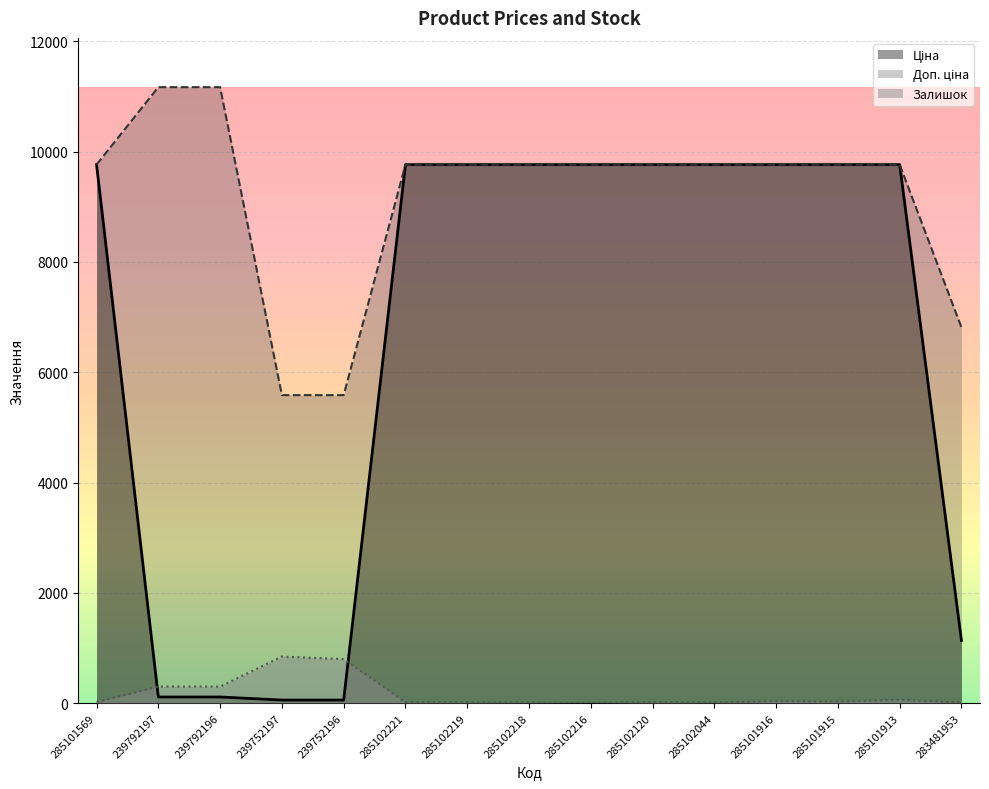

Which series changed the most between 285101569 and 239752196?

Ціна